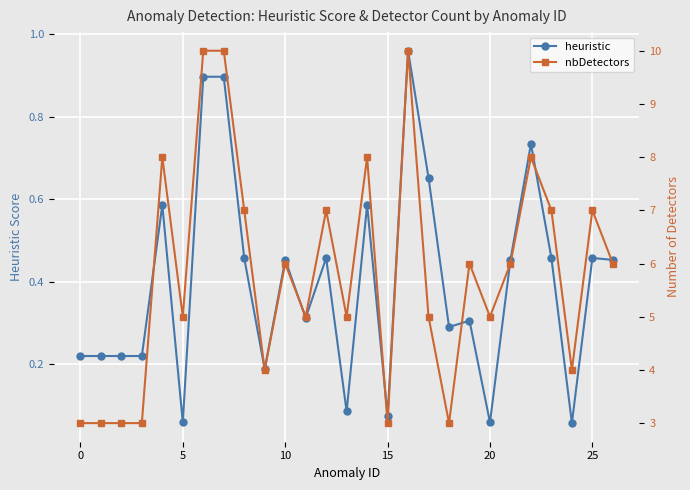

True or false: heuristic and nbDetectors cross at least once.

False